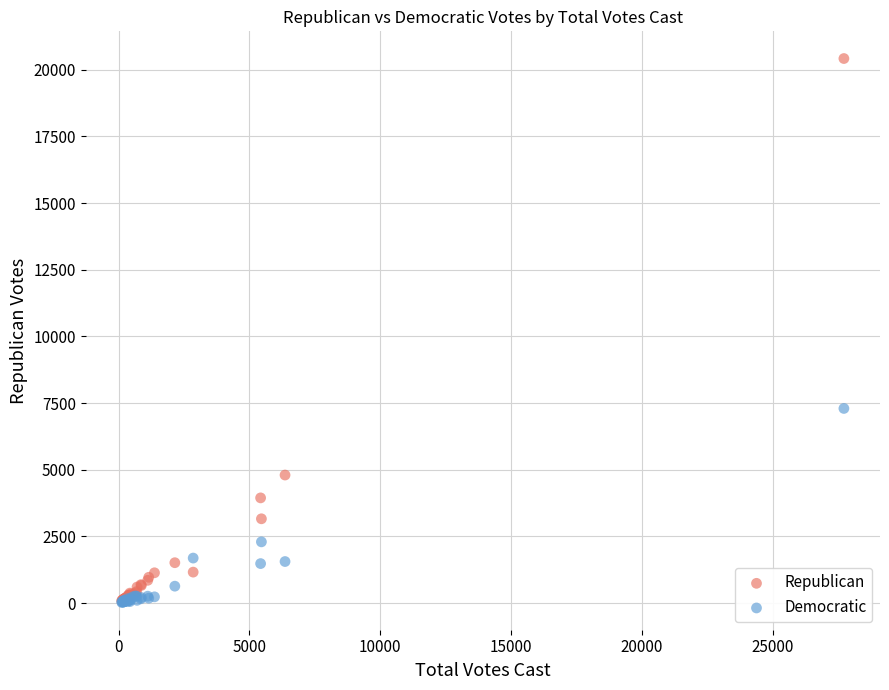

Across all series, what Y value is closest to 10222?

7300